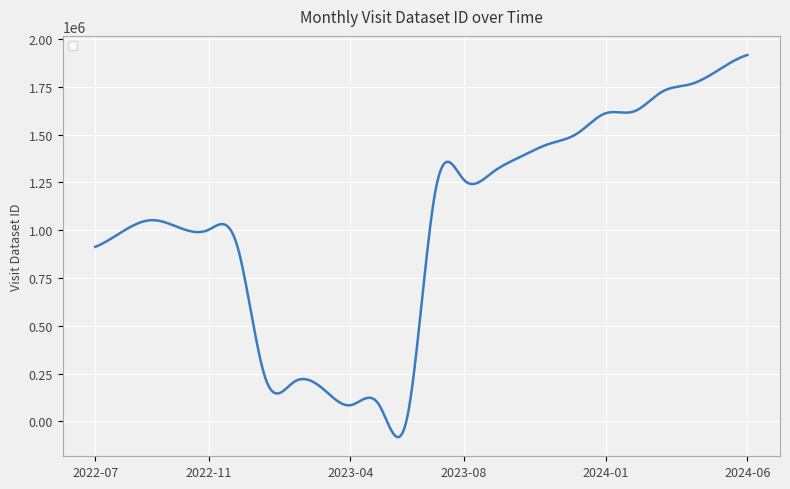

What is the difference between the maximum and minimum values?

2000470.6